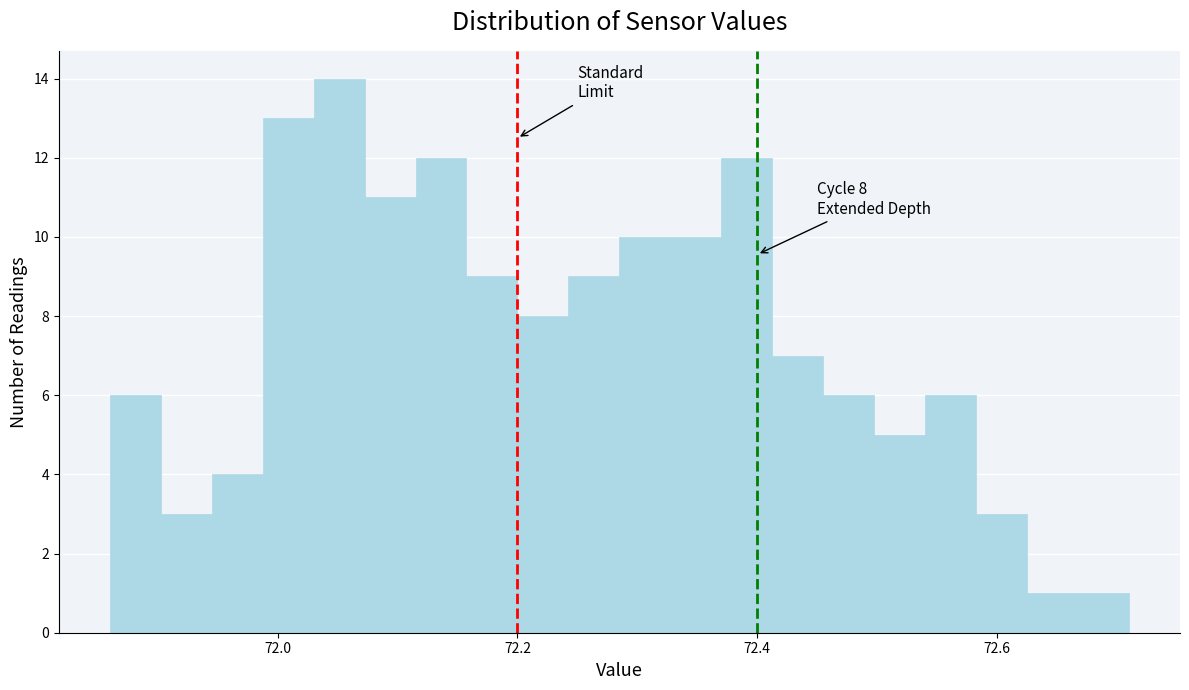

Read against the x-axis, roughly where is the centre of the tallest bar?

72.06